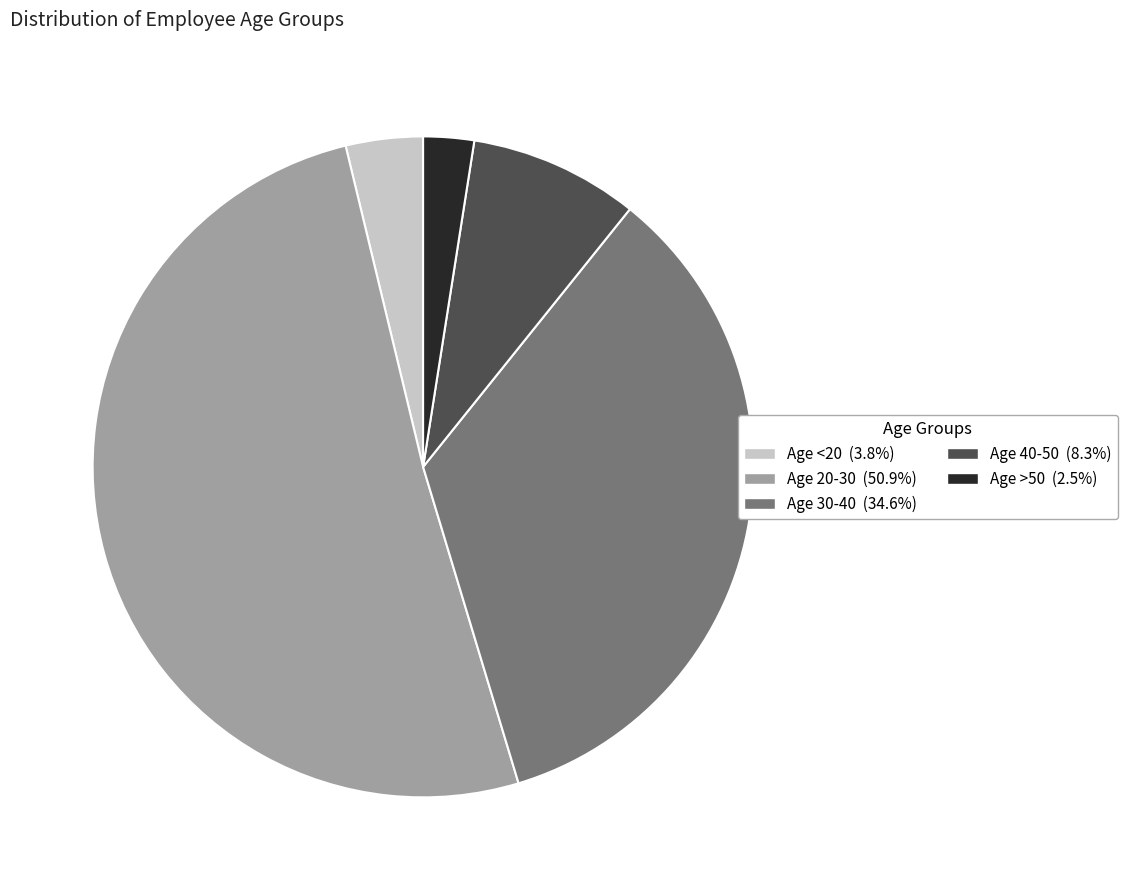

Which slice is the smallest?

Age >50